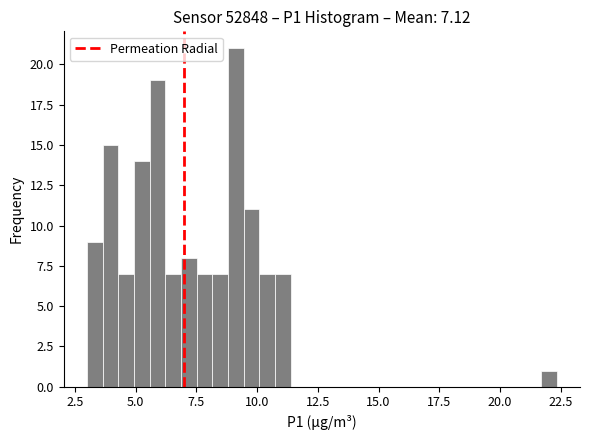

Read against the x-axis, roughly where is the centre of the tallest bar?

9.0